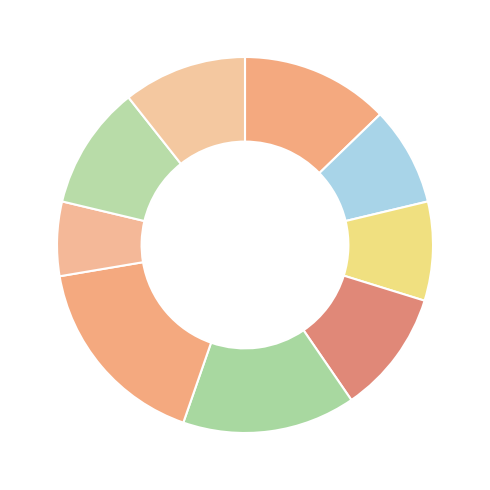

How many slices are in this pie chart?

9